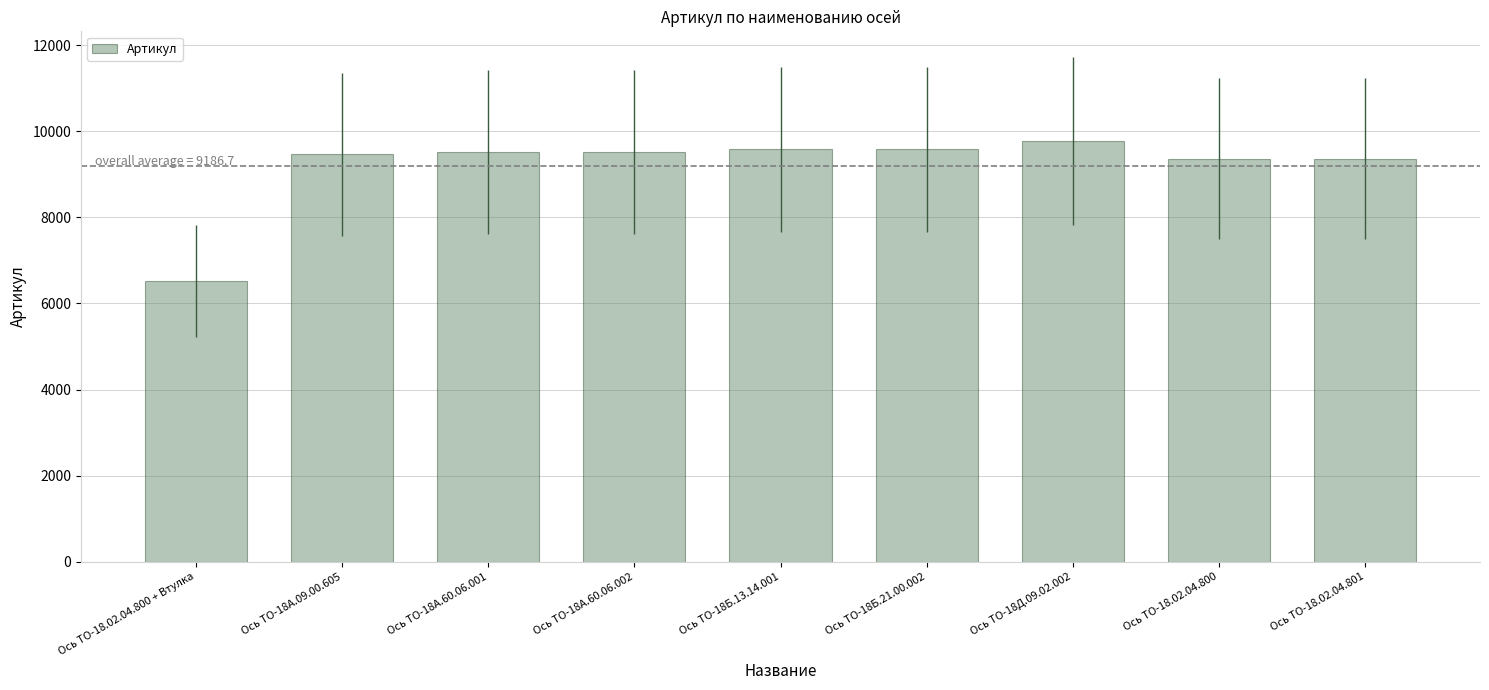

Does the chart contain any negative values?

No